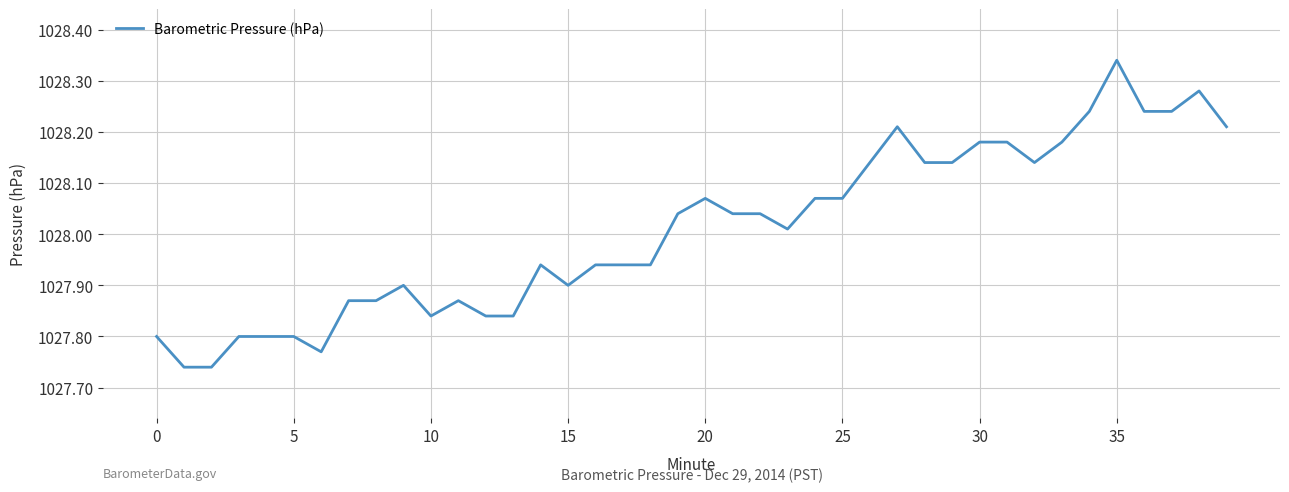

How many lines are shown in the chart?

1